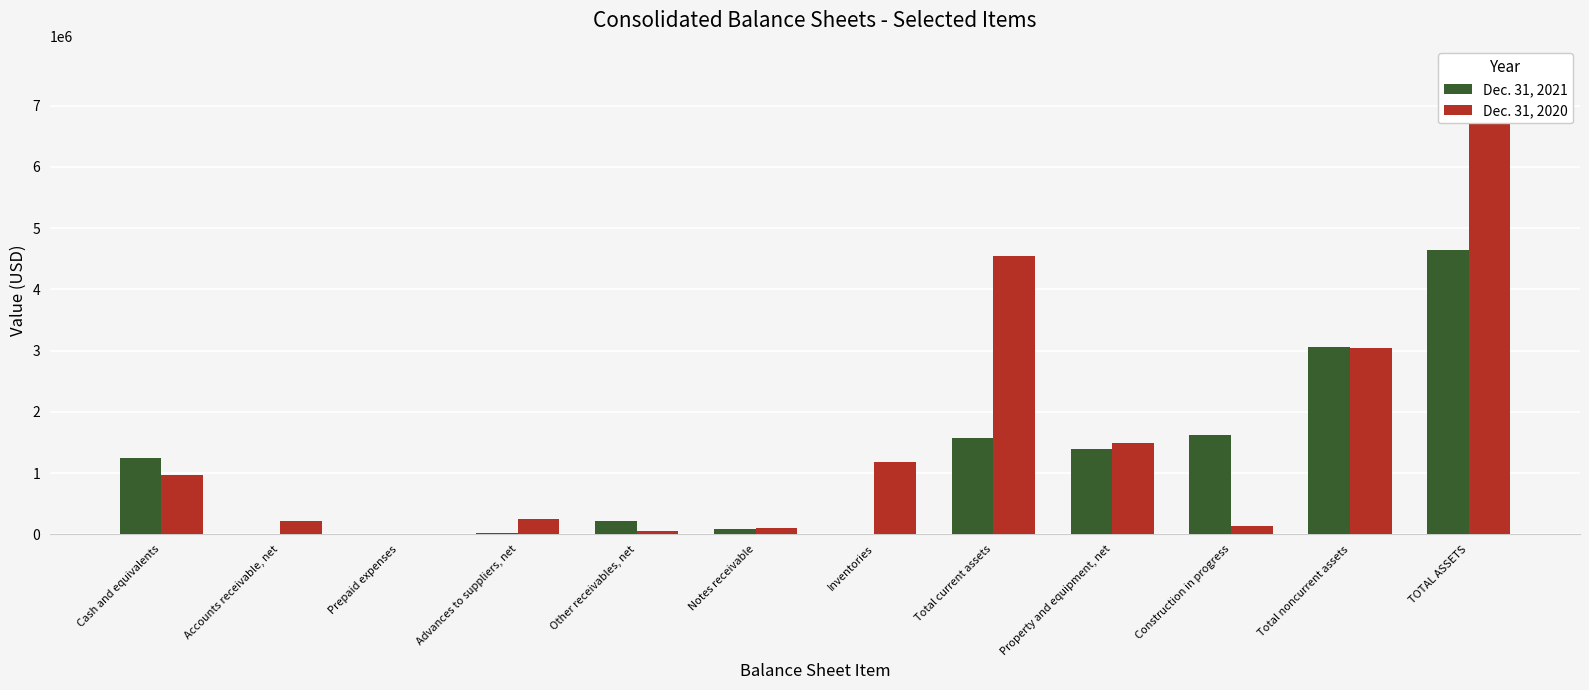

List the labels in order of Dec. 31, 2020 value, largest first.

TOTAL ASSETS, Total current assets, Total noncurrent assets, Property and equipment, net, Inventories, Cash and equivalents, Advances to suppliers, net, Accounts receivable, net, Construction in progress, Notes receivable, Other receivables, net, Prepaid expenses